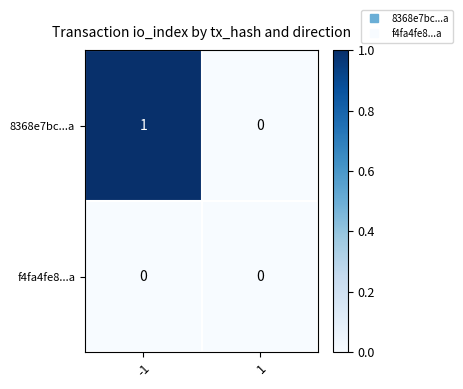

Count the number of categories in the chart.

2